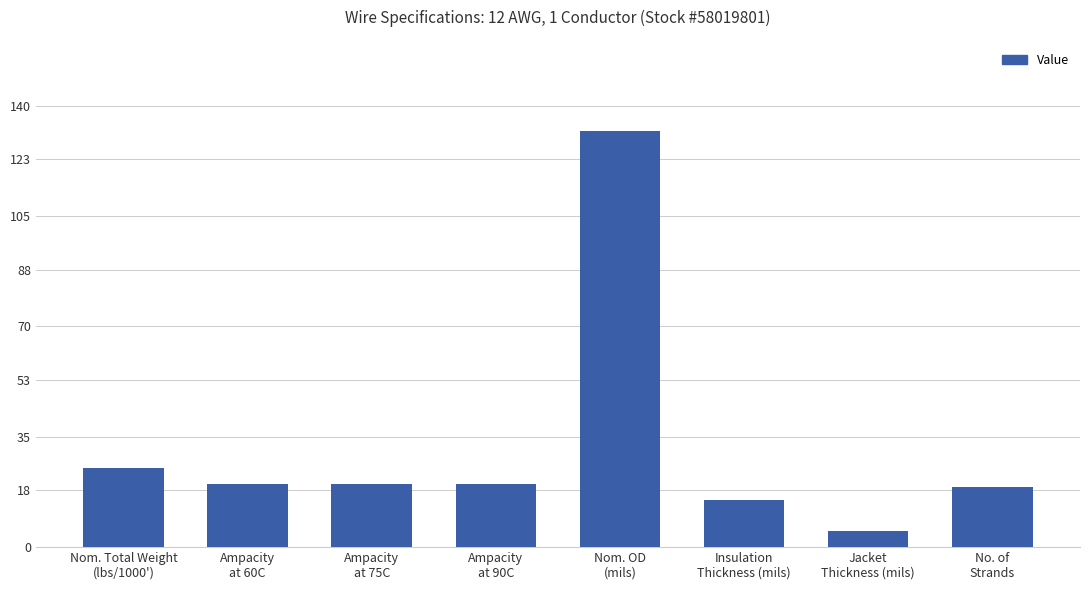

Count the number of categories in the chart.

8